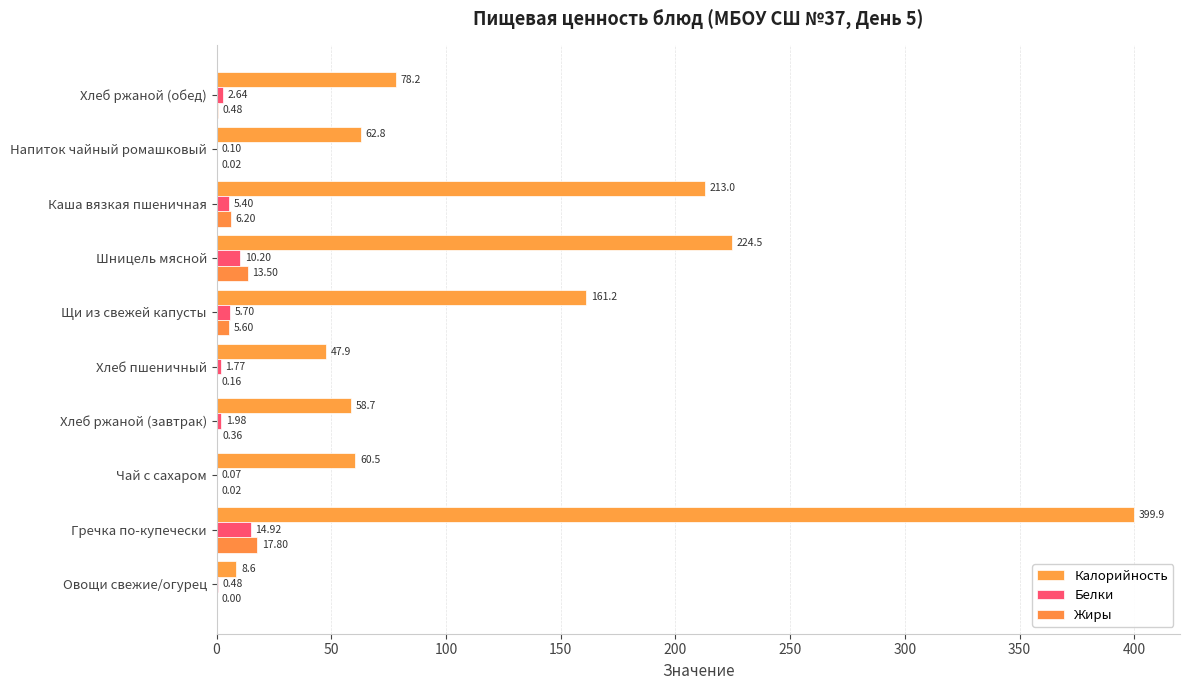

Reading left to right, list all the values displayed in this chart.

Калорийность: 8.6	399.9	60.5	58.7	47.9	161.2	224.5	213.0	62.8	78.2
Белки: 0.5	14.9	0.1	2.0	1.8	5.7	10.2	5.4	0.1	2.6
Жиры: 0.0	17.8	0.0	0.4	0.2	5.6	13.5	6.2	0.0	0.5